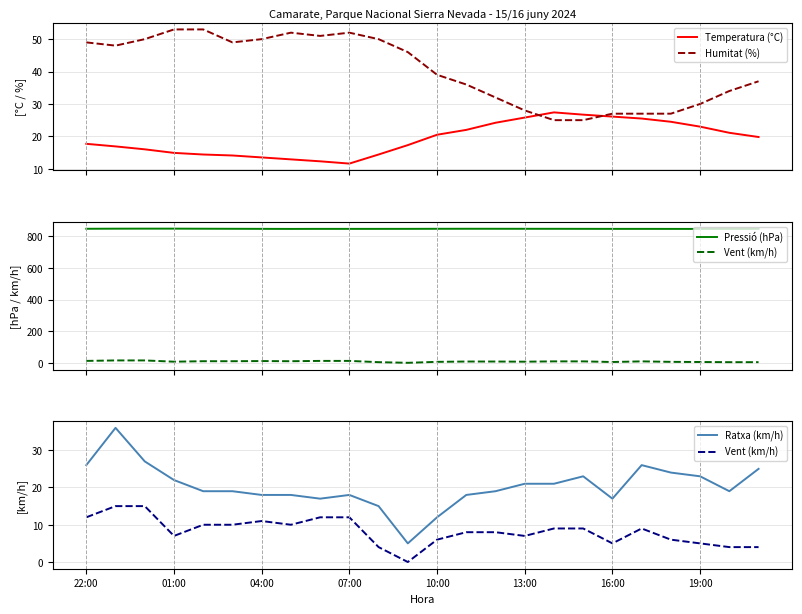

What is the value of the Pressió (hPa) point at the 10th from the left?

847.6